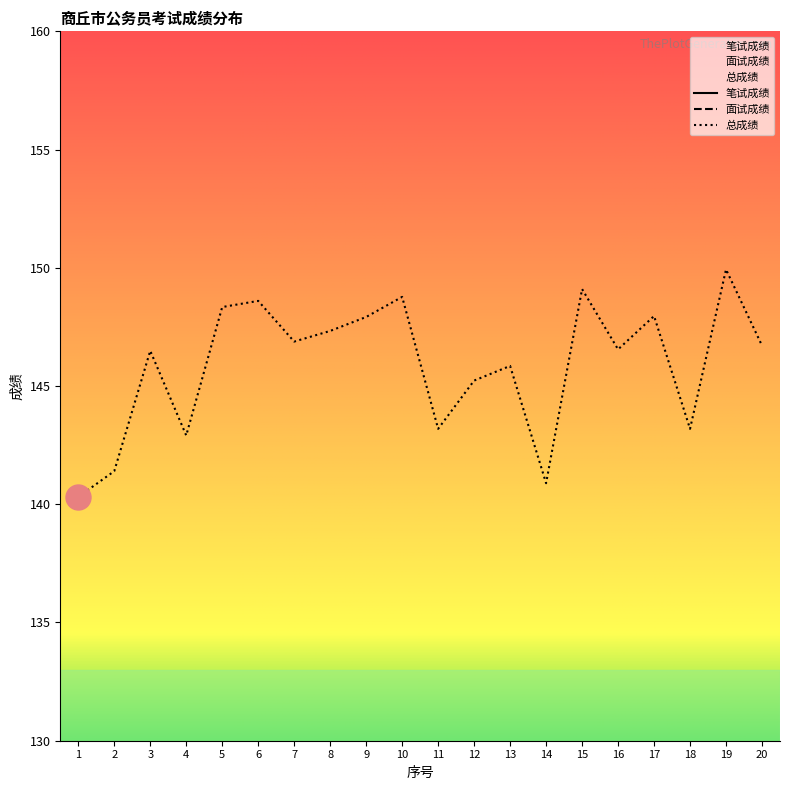

How many distinct data groups are displayed?

3